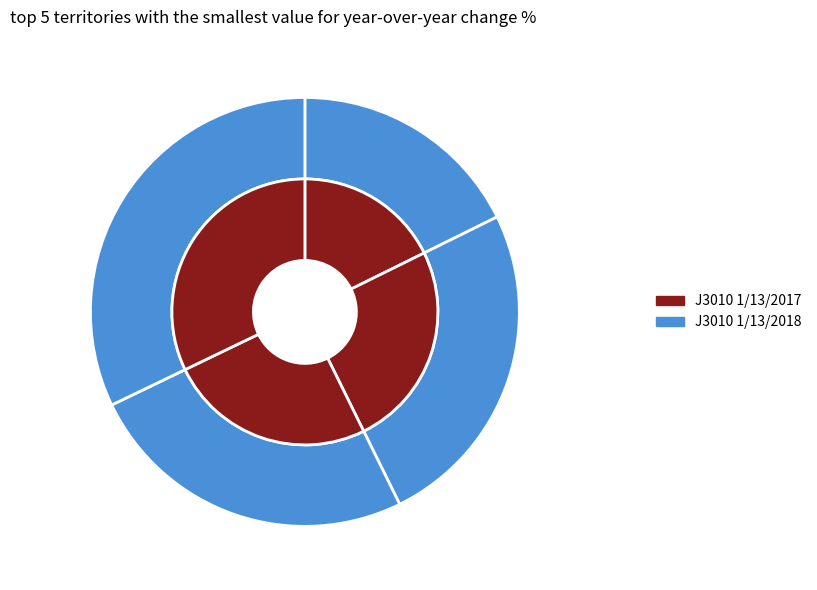

Does MEREFJANSKY RANNY represent more than half of the total?

No